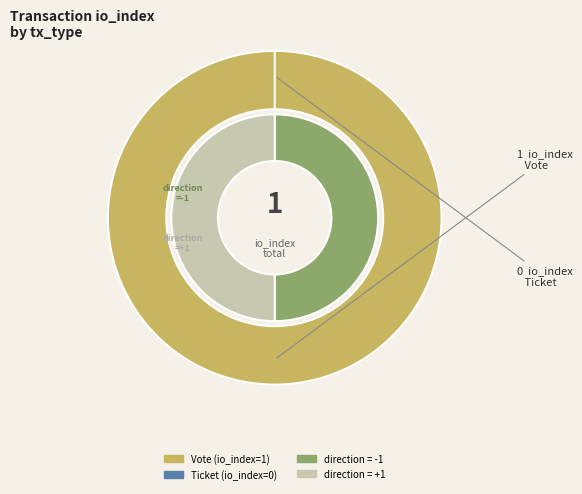

To the nearest percent, what is the difference between the largest and smallest slice percentages?

100%